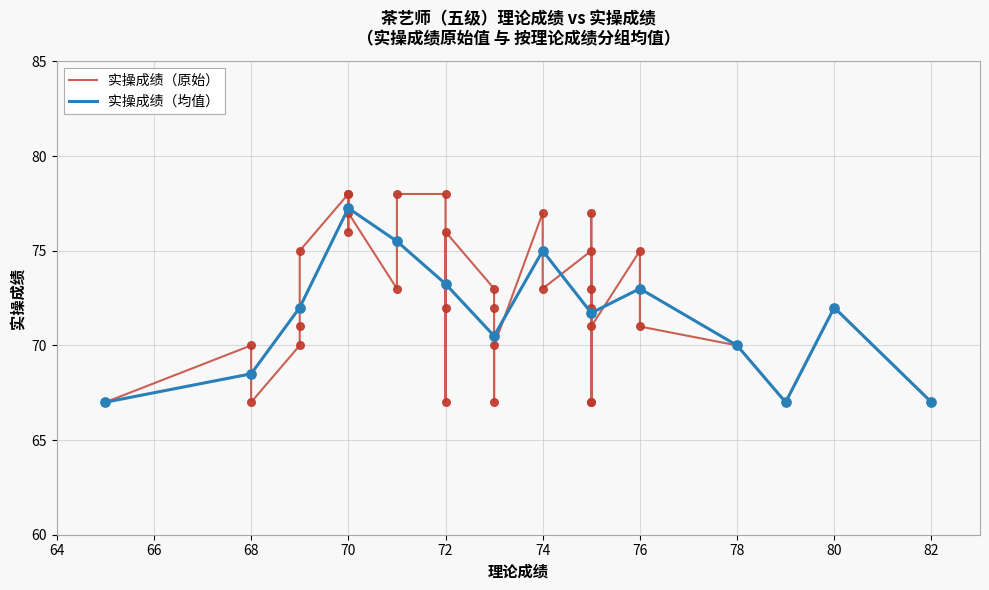

Which has a higher value, 79 or 65?

79